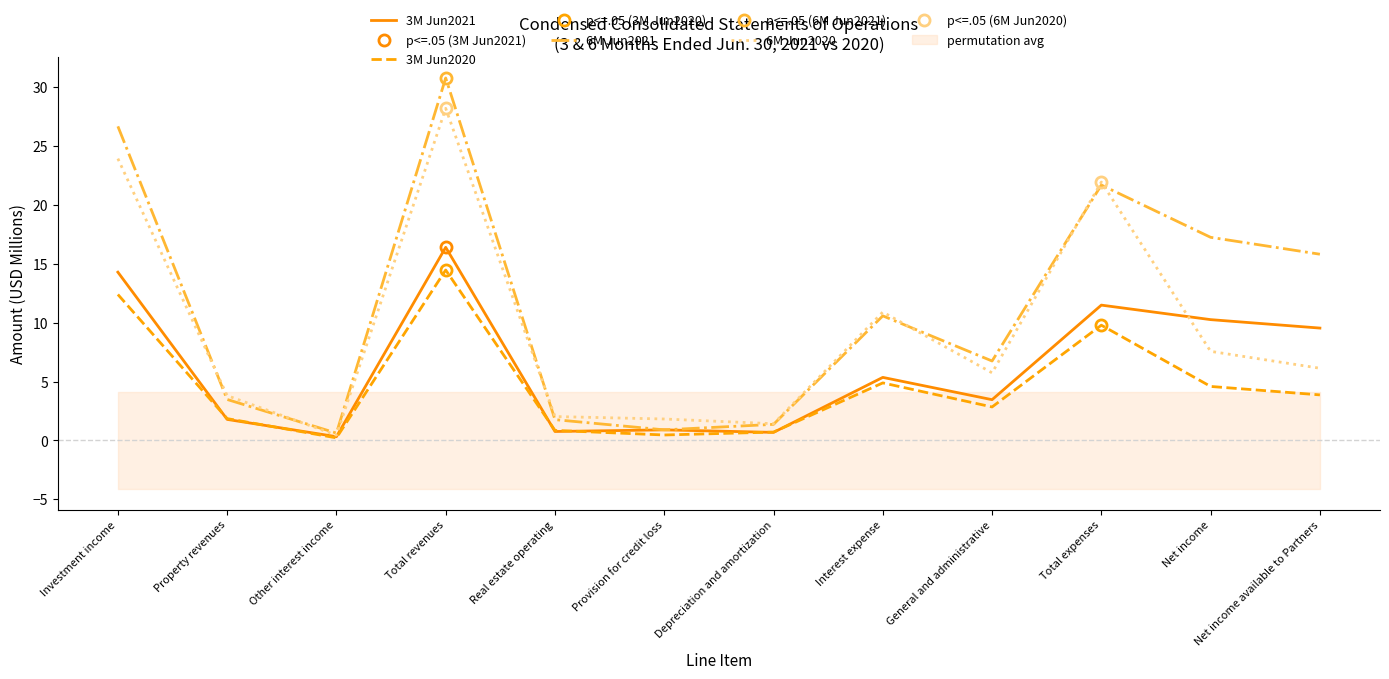

Which category has the highest value across all series?

Total revenues